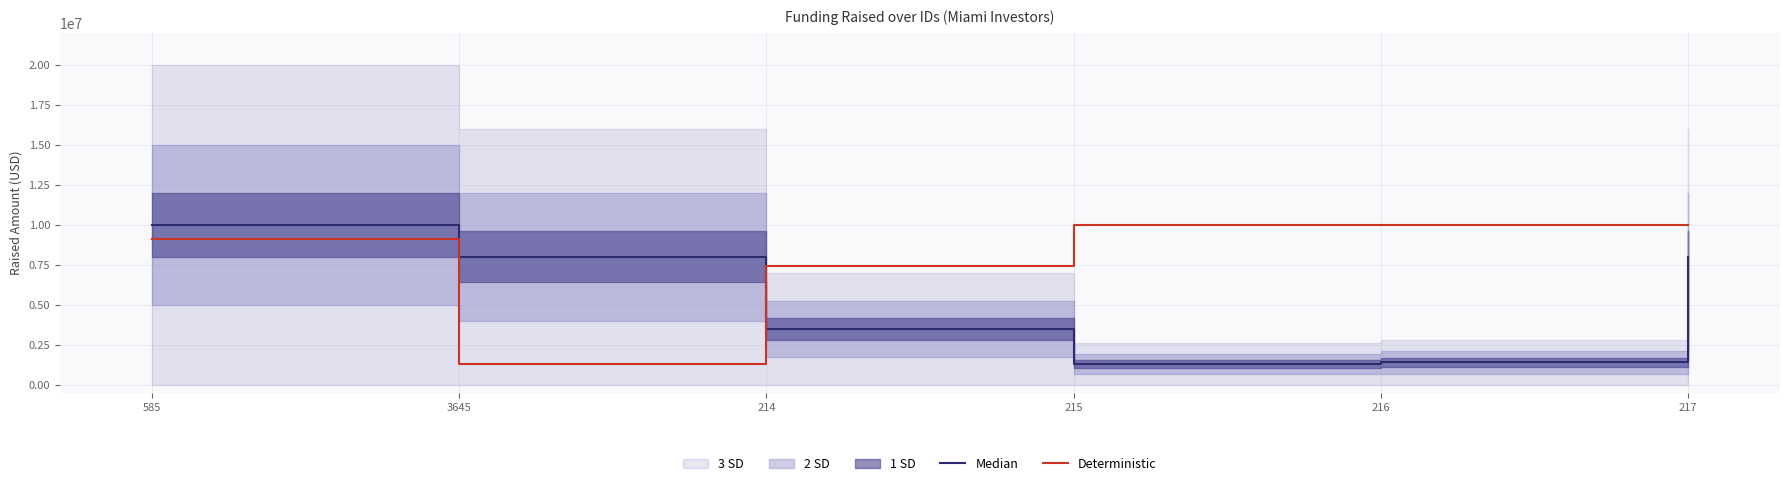

True or false: Deterministic and Median cross at least once.

True